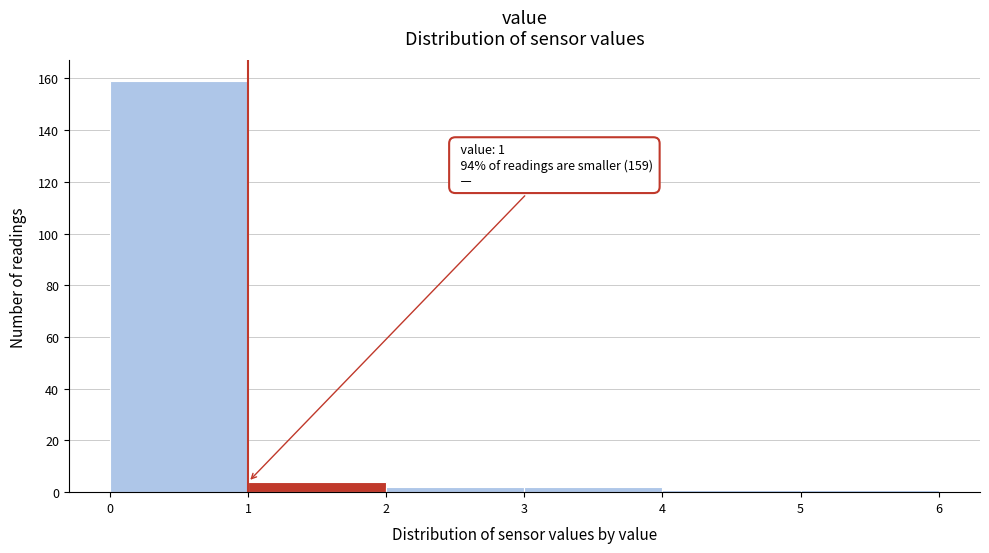

Over which range of the x-axis is the bar tallest?

0 to 1